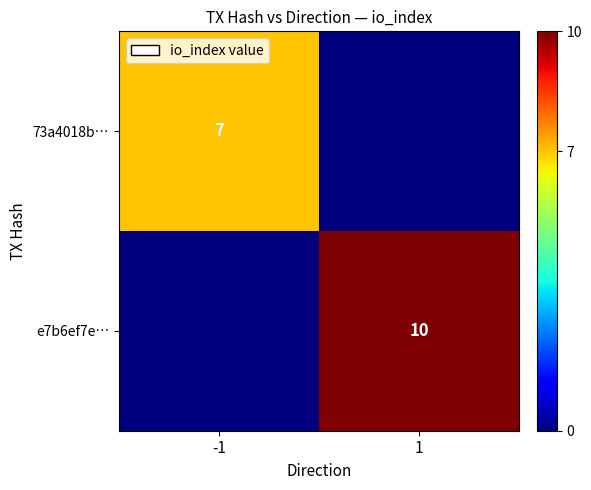

Is it true that e7b6ef7e… equals 10 at 1?

True